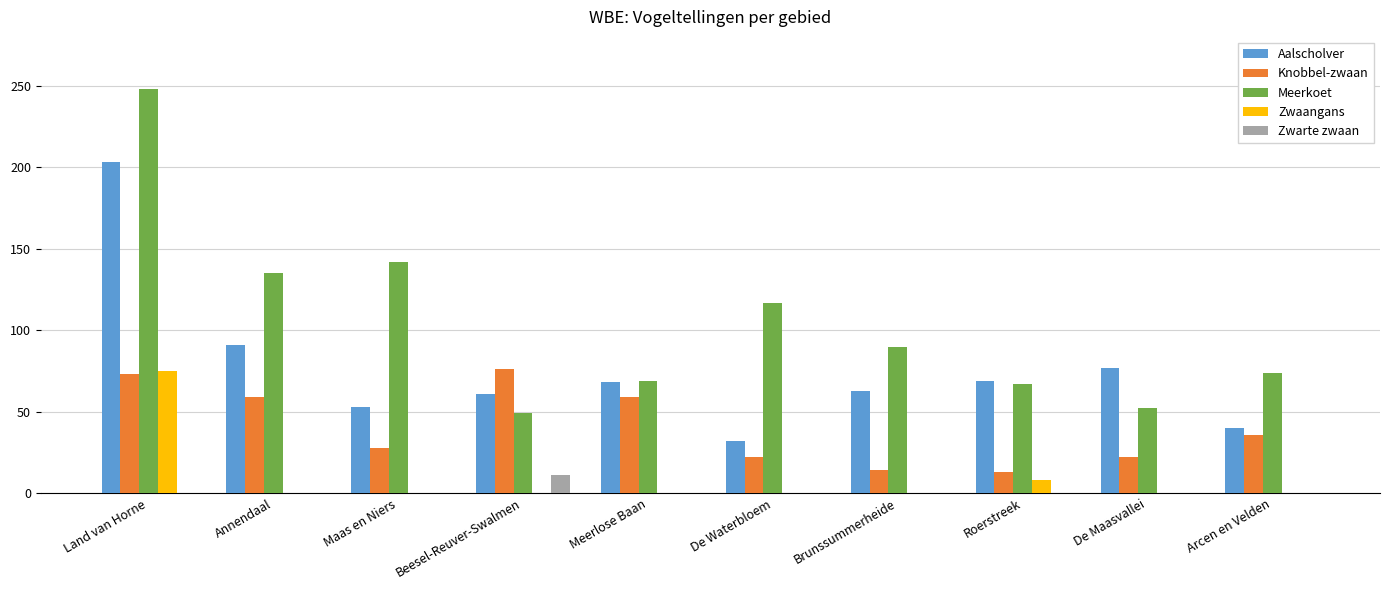

How many groups of bars are there?

10